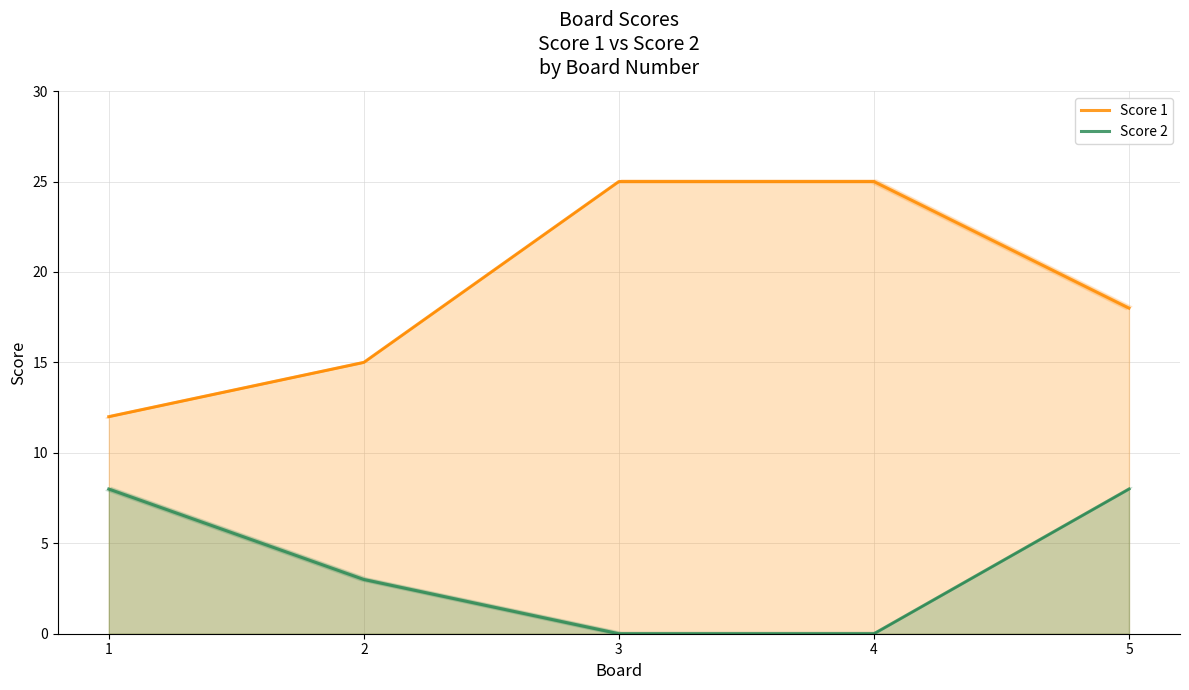

What is the sum of the Score 1 values at 4 and 5?

43